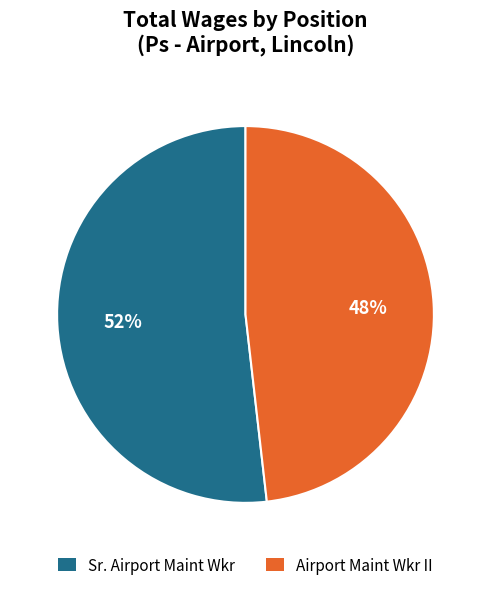

To the nearest percent, what is the combined percentage of Airport Maint Wkr II and Sr. Airport Maint Wkr?

100%